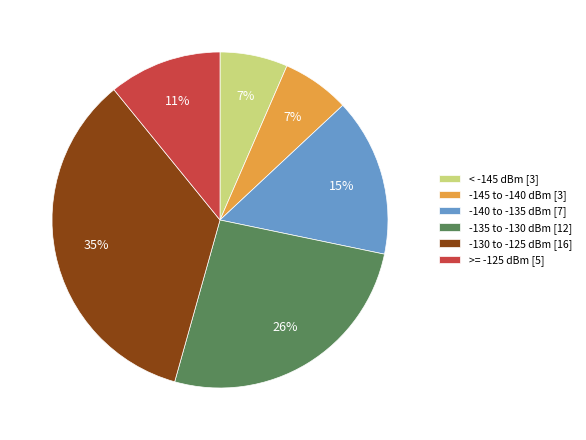

To the nearest percent, what percentage of the pie is >= -125 dBm [5]?

11%